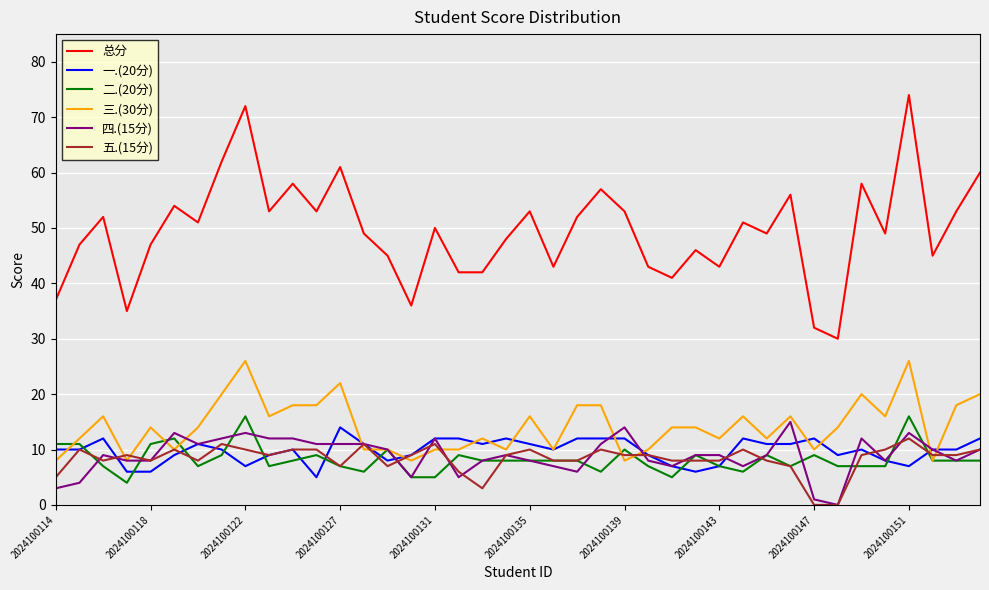

Which series has the largest total across all categories?

总分